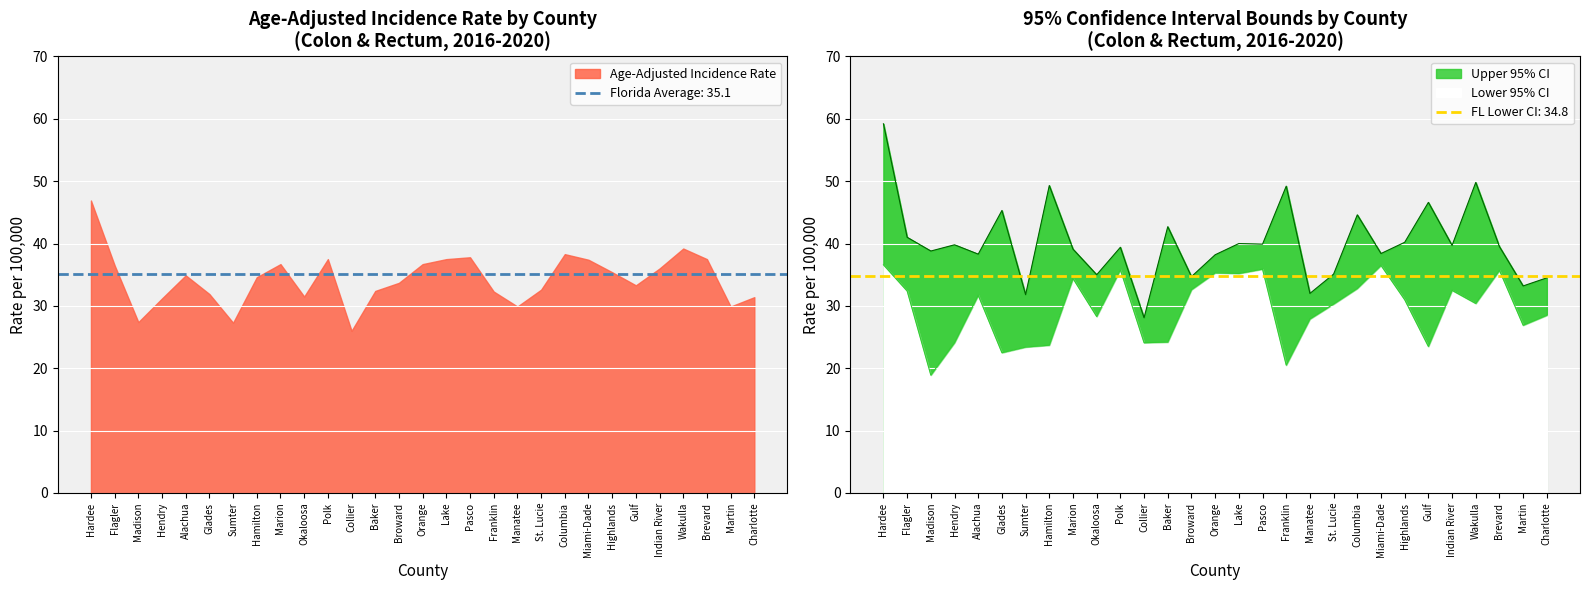

Reading left to right, what are all the values shown in this chart?

Lower 95% CI: 36.6	32.4	18.9	24.1	31.7	22.5	23.4	23.7	34.4	28.3	35.8	24.1	24.2	32.6	35.3	35.2	35.9	20.5	27.9	30.3	32.8	36.5	31.0	23.5	32.5	30.4	35.7	26.9	28.5
Upper 95% CI: 59.2	41.0	38.8	39.8	38.3	45.3	31.8	49.3	39.1	35.0	39.4	28.1	42.7	34.7	38.2	40.0	39.9	49.2	32.0	35.1	44.6	38.4	40.2	46.6	39.7	49.8	39.5	33.2	34.5